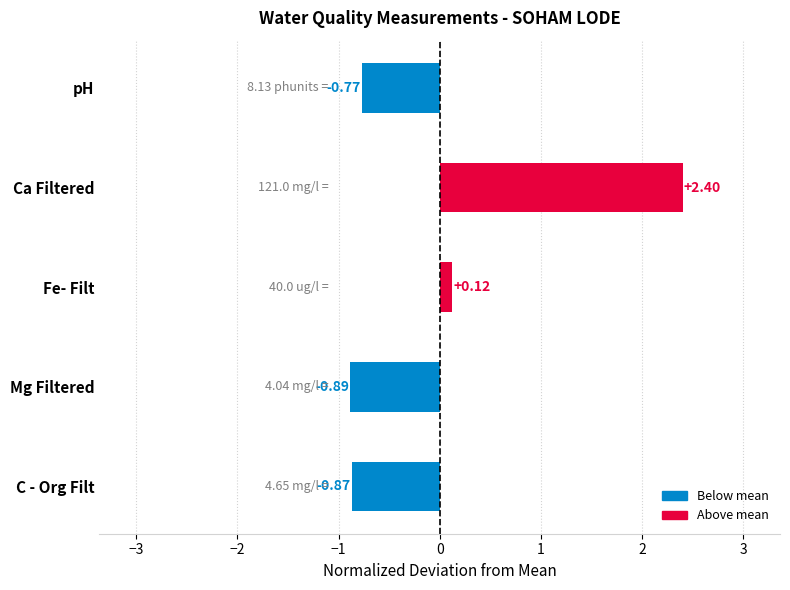

What is the label of the 4th bar from the bottom?

Ca Filtered